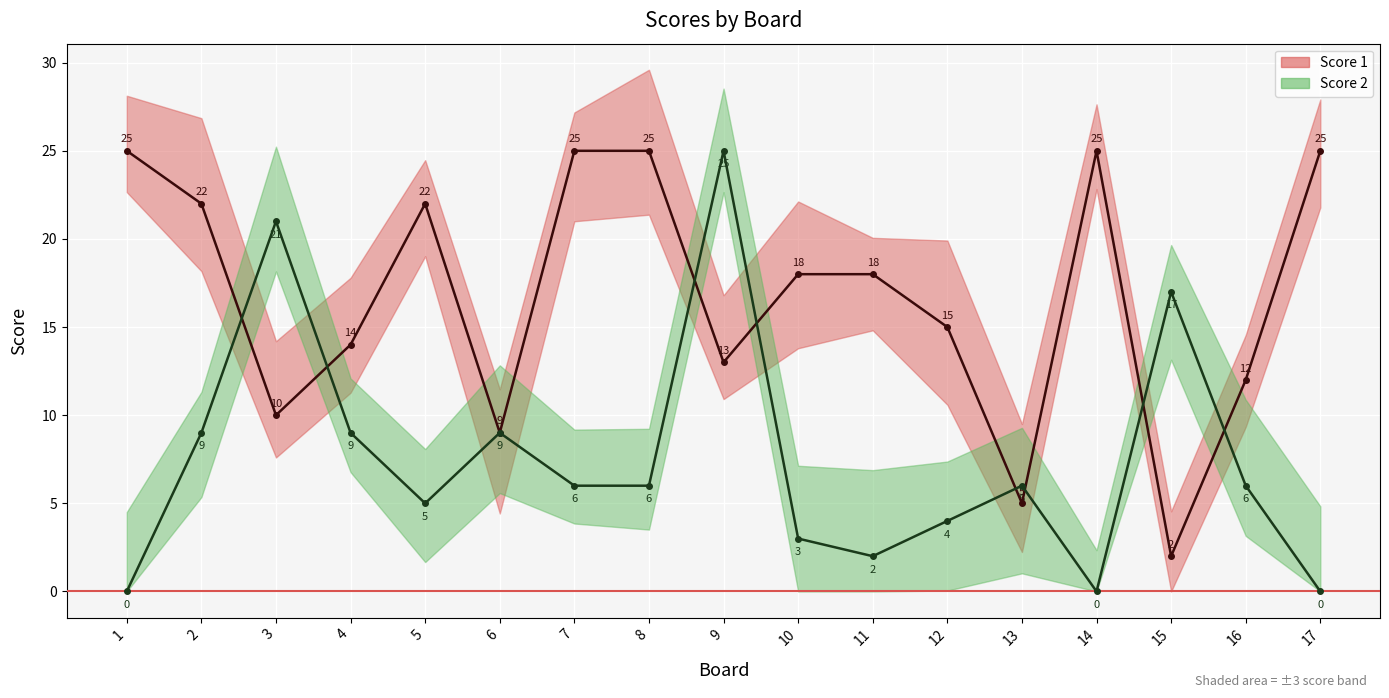

How many lines are shown in the chart?

2